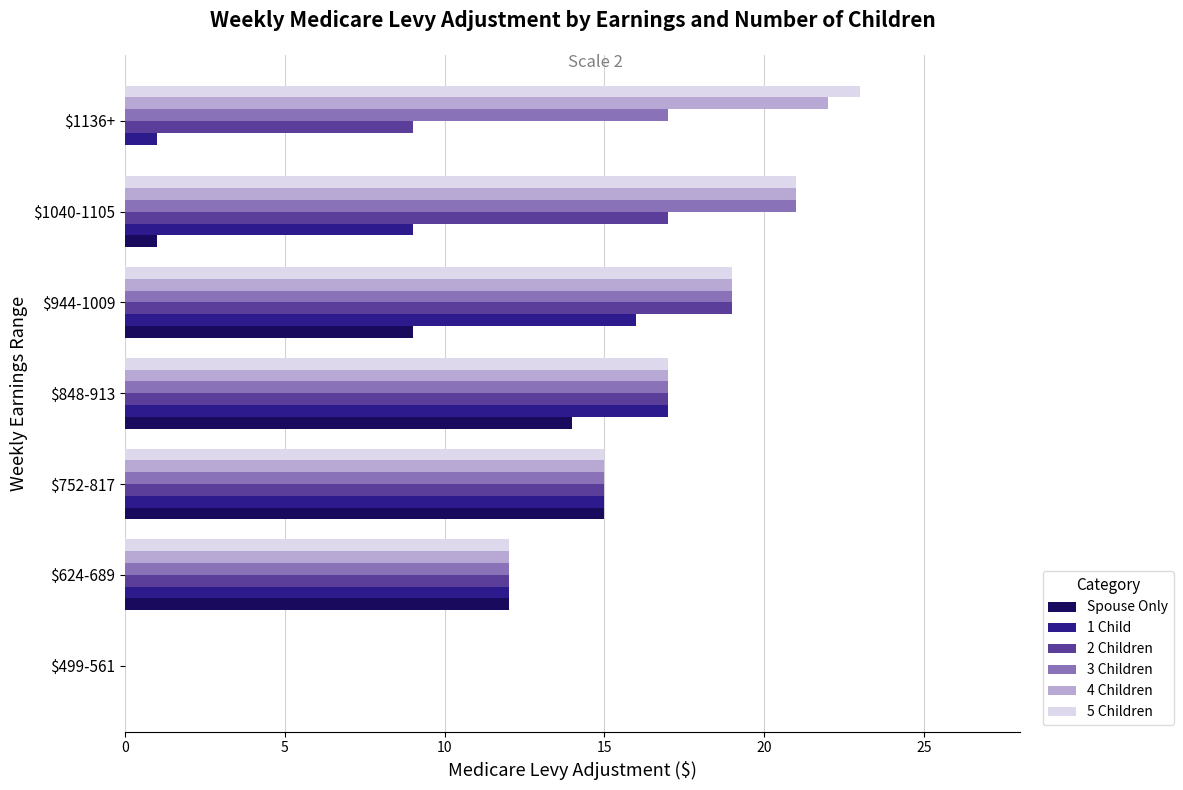

Count the number of categories in the chart.

7